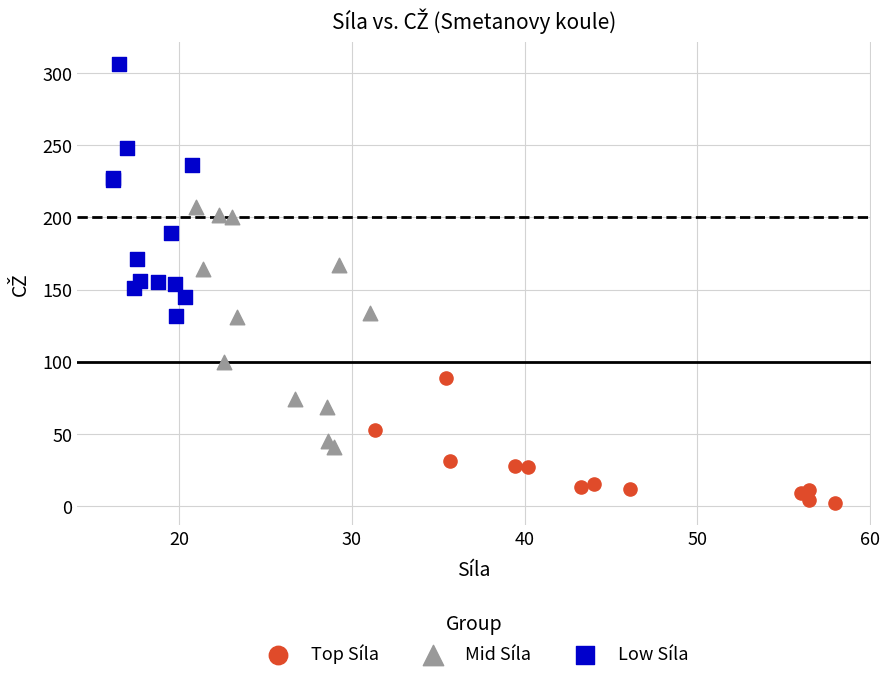

Which series contains the highest Y value?

Low Síla